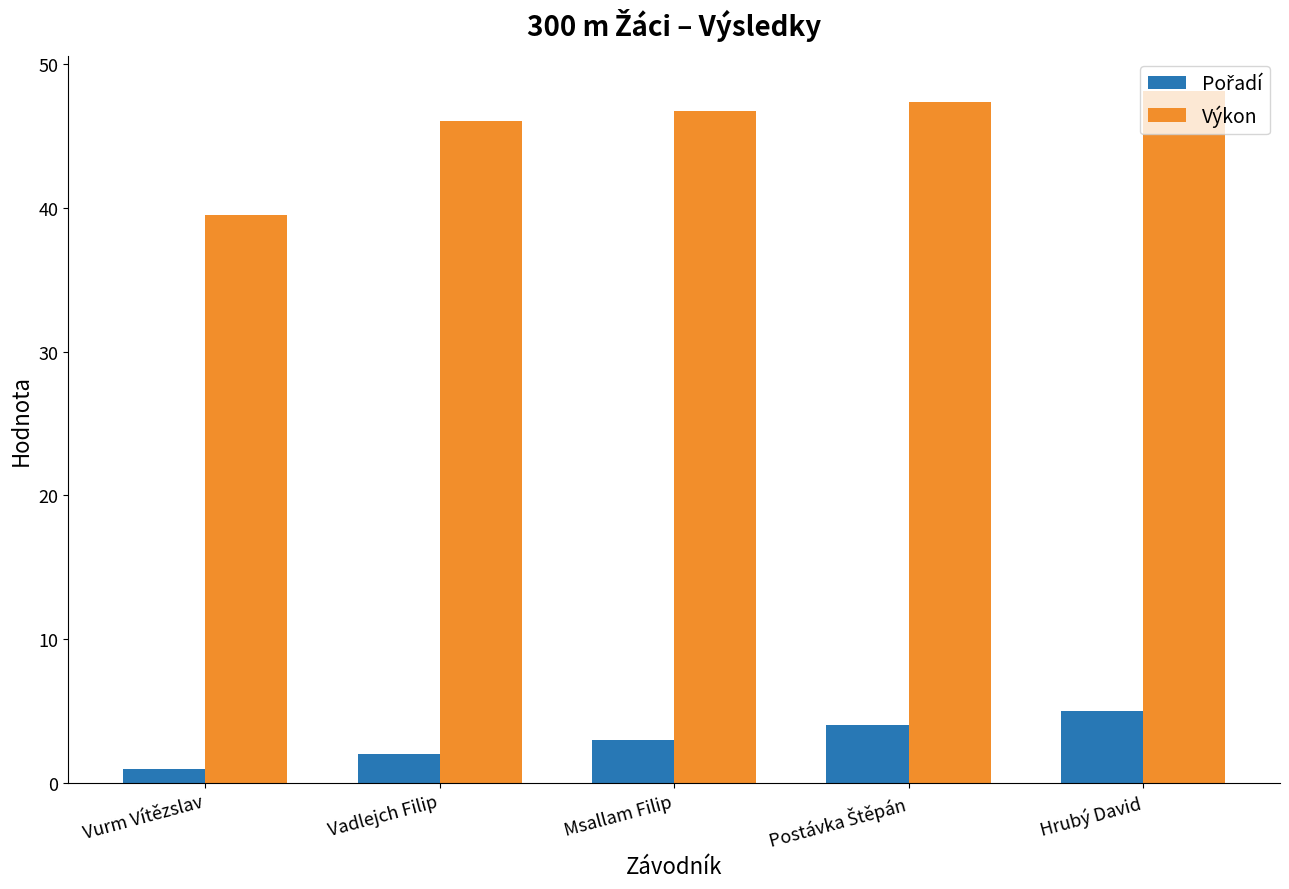

How many groups of bars are there?

5